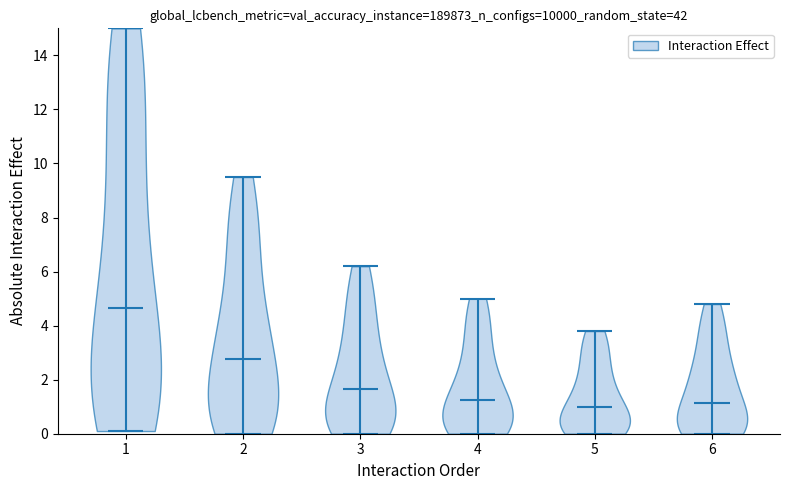

Reading left to right, read every violin against the y-axis: where its median line is, and the lowest and highest points it reaches. The values are not printed on the chart, so give them approximately, as read against the axis.

1: median line 4.6, lowest point 0.2, highest point 15.0
2: median line 2.8, lowest point 0.0, highest point 9.6
3: median line 1.6, lowest point 0.0, highest point 6.2
4: median line 1.2, lowest point 0.0, highest point 5.0
5: median line 1.0, lowest point 0.0, highest point 3.8
6: median line 1.2, lowest point 0.0, highest point 4.8